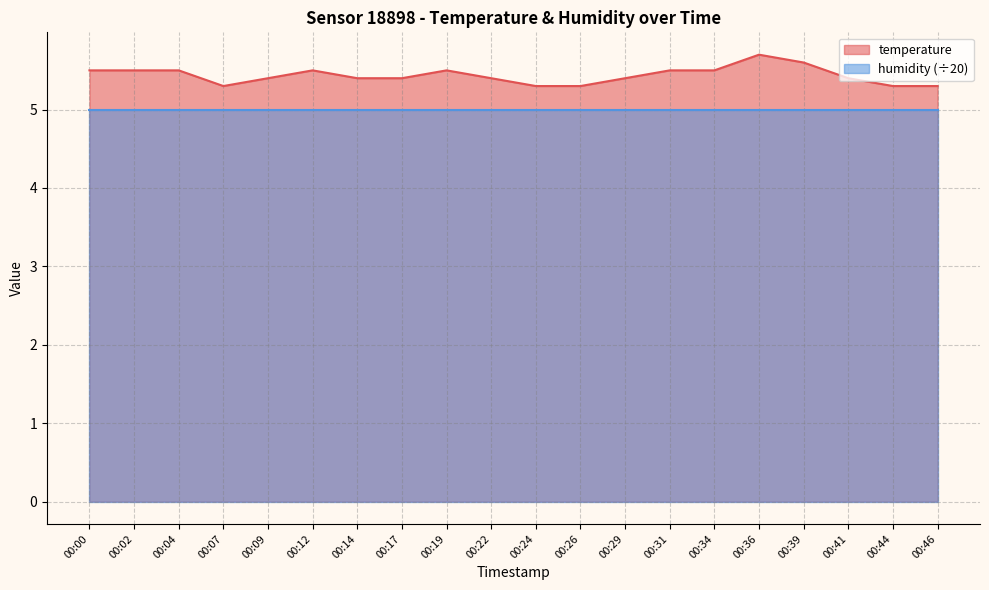

Which has a higher value, 00:09 or 00:26?

00:09